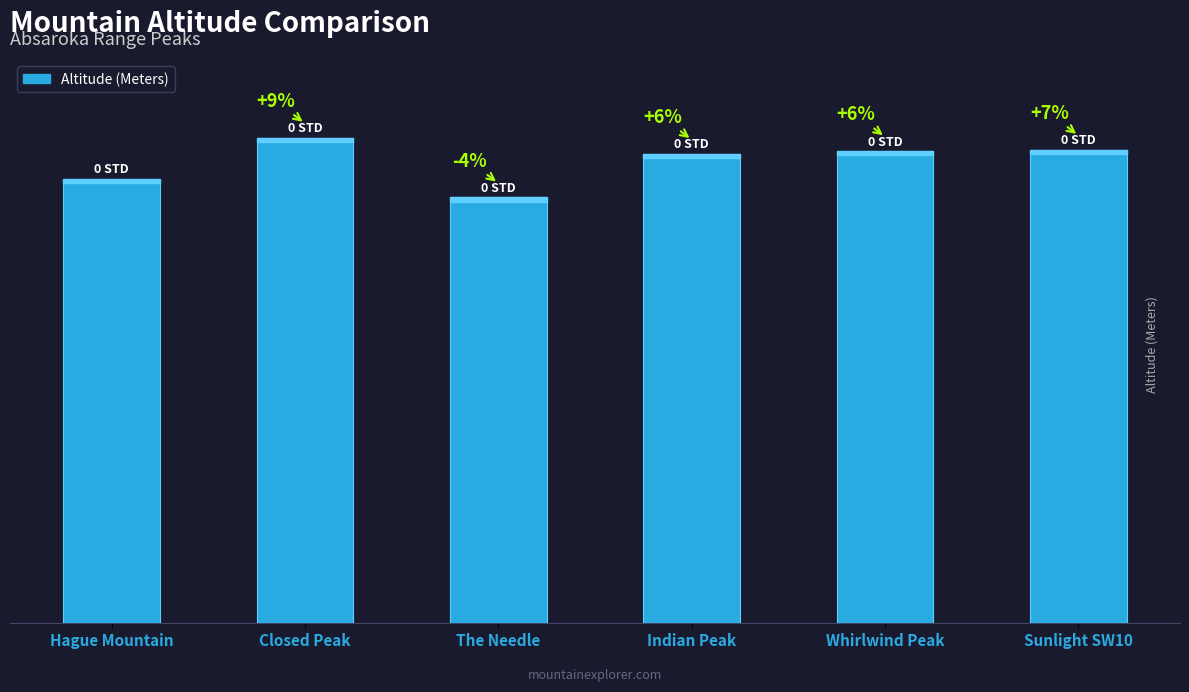

Reading left to right, list all the values displayed in this chart.

Hague Mountain=3152	Closed Peak=3445	The Needle=3020	Indian Peak=3329	Whirlwind Peak=3349	Sunlight SW10=3359